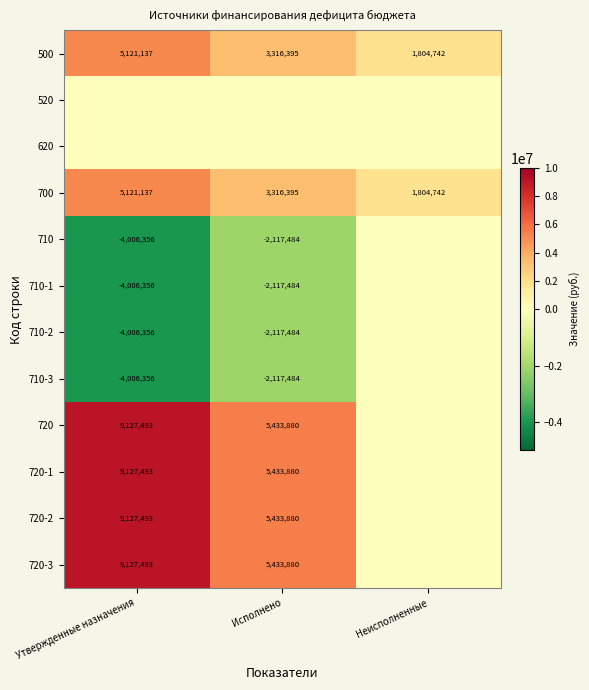

What is the sum of the 720-2 values at Исполнено and Утвержденные назначения?

14561373